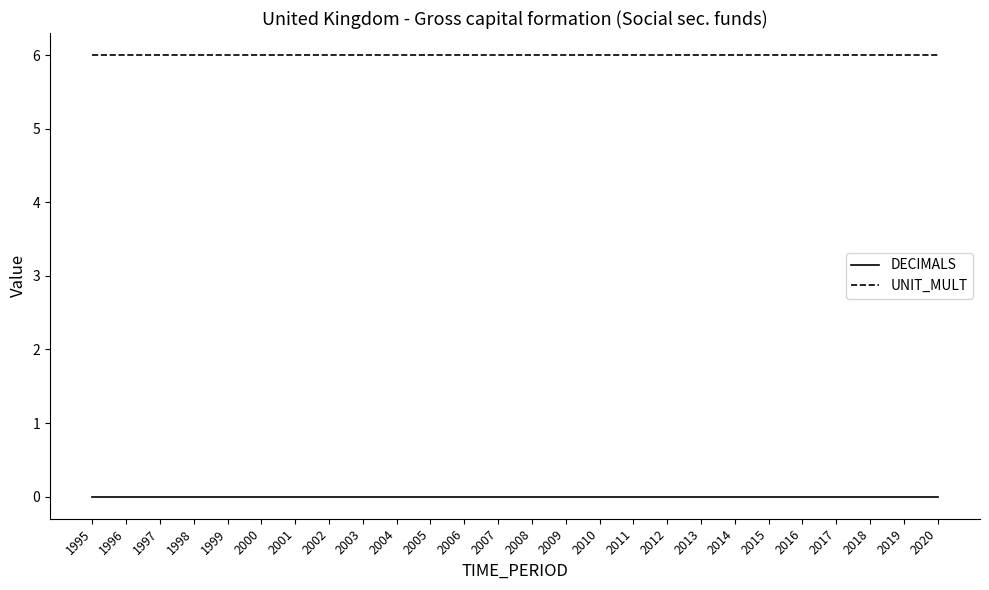

What is the approximate value of UNIT_MULT at 2016?

6